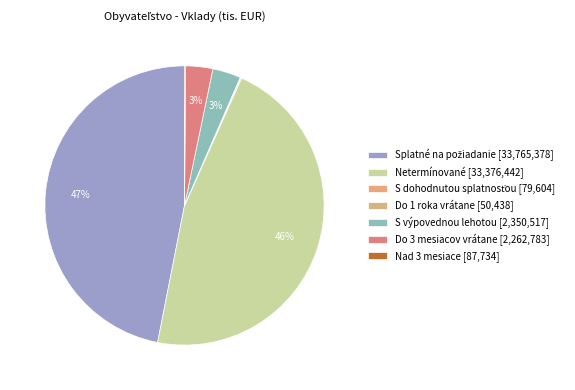

Count the number of slices in the pie.

7